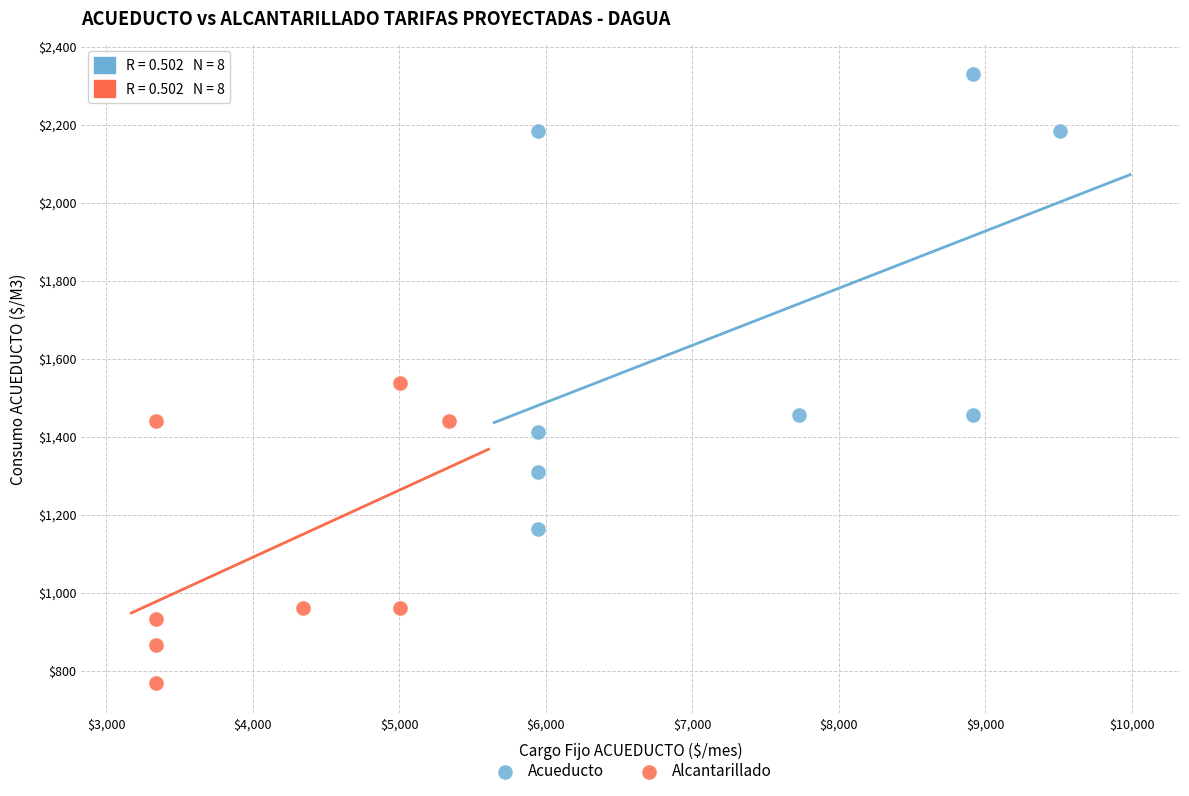

Which series reaches the minimum Y coordinate?

Alcantarillado